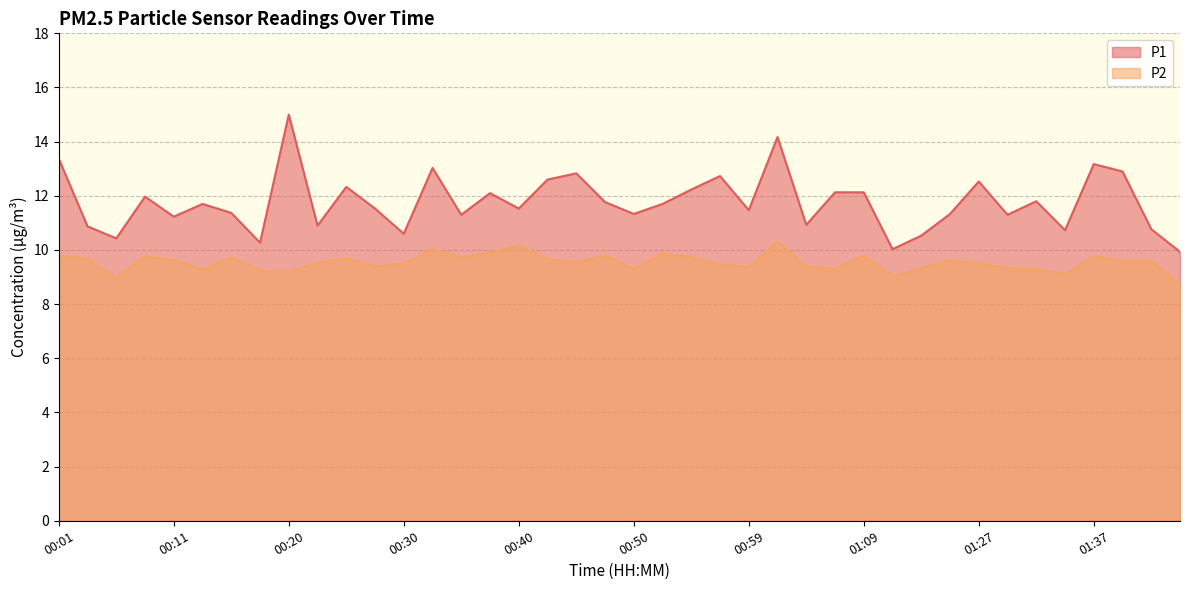

How many series are shown in this chart?

2